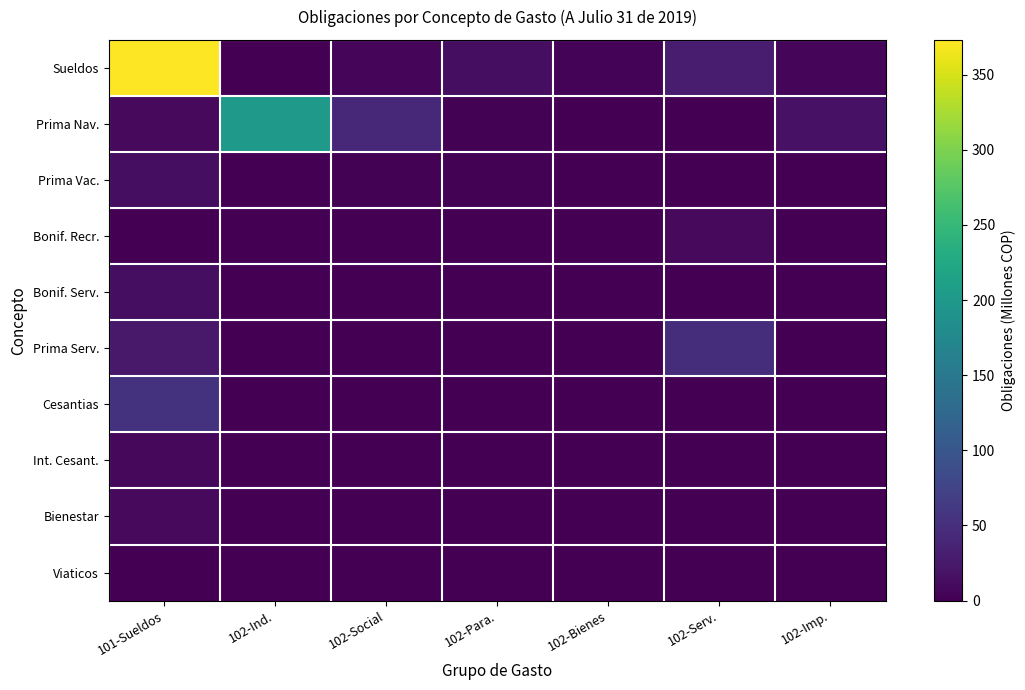

Between 102-Ind. and 102-Para., which series saw the biggest shift?

Prima Nav.